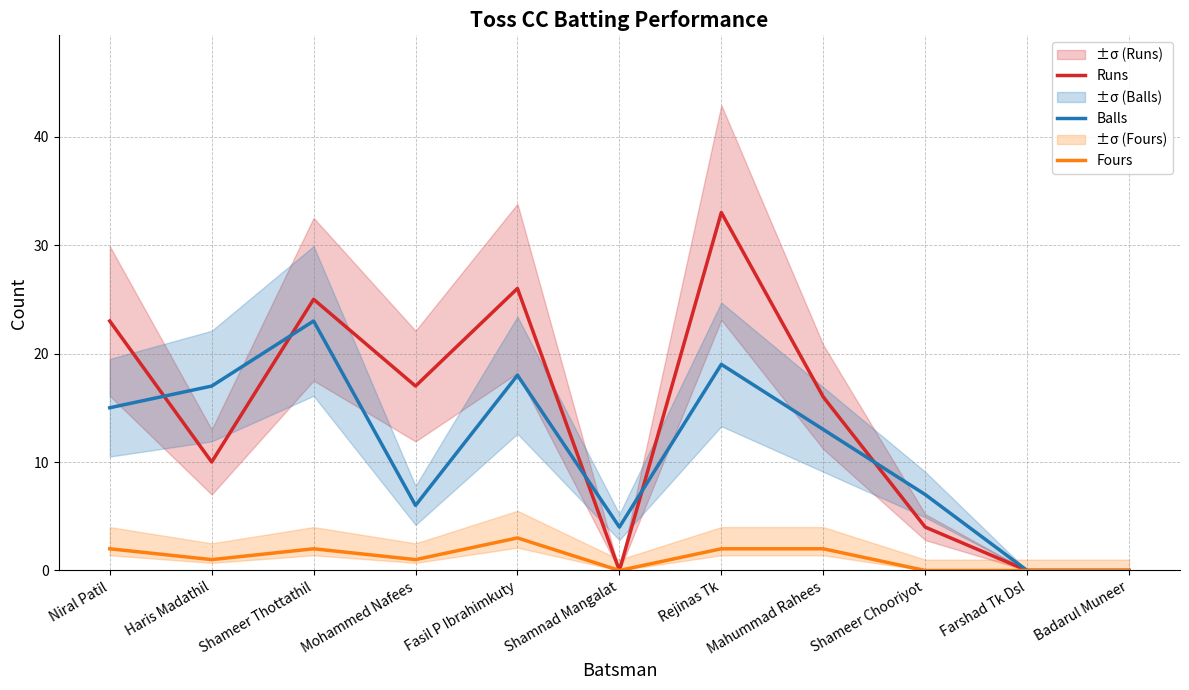

True or false: Balls has a value of 0 at Farshad Tk Dsl.

True